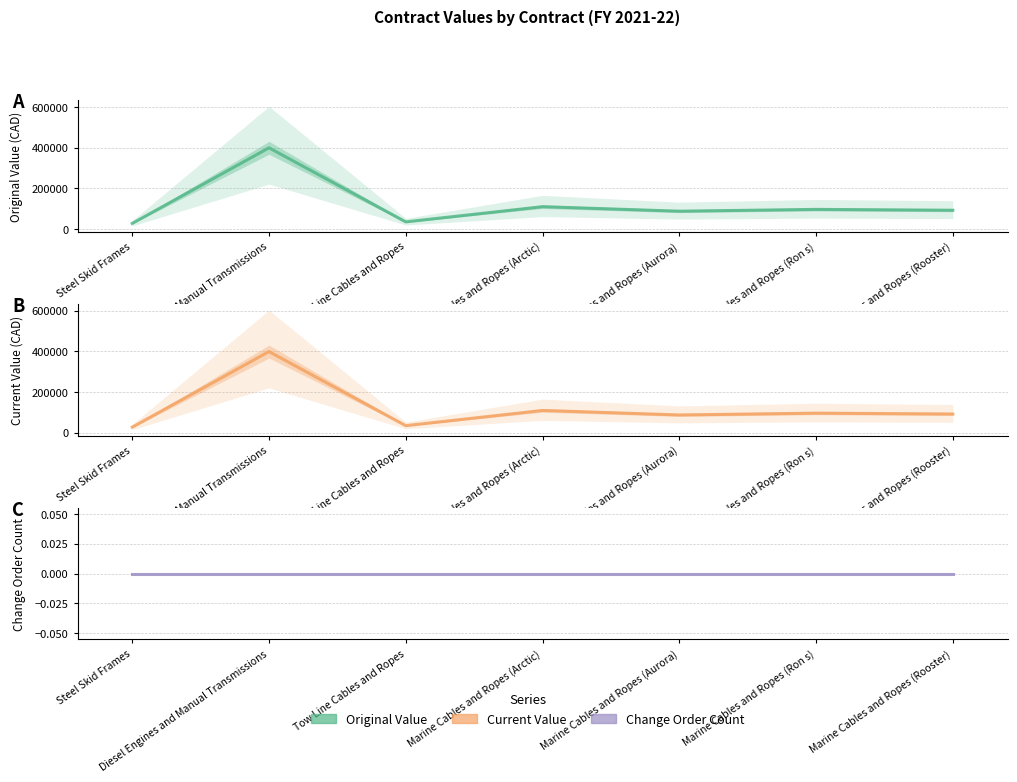

What is the greatest value displayed?

399186.0